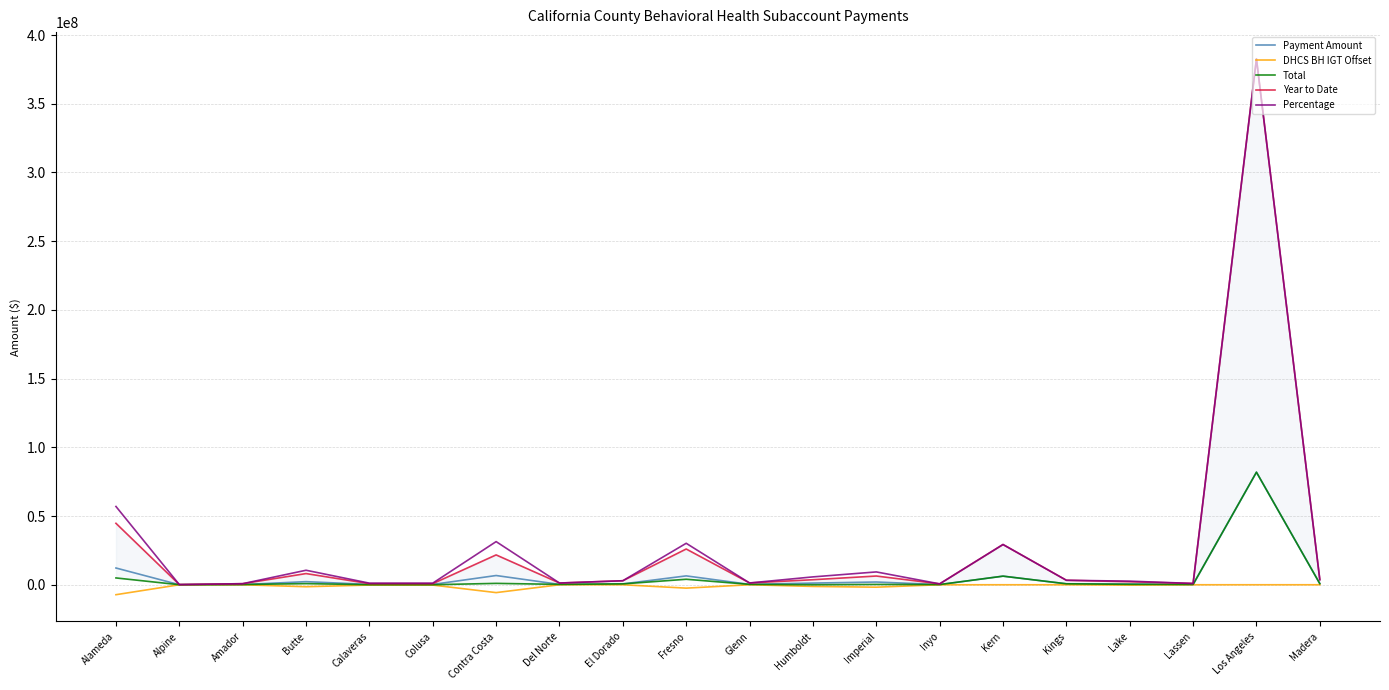

Which series has the largest range (max minus min)?

Percentage